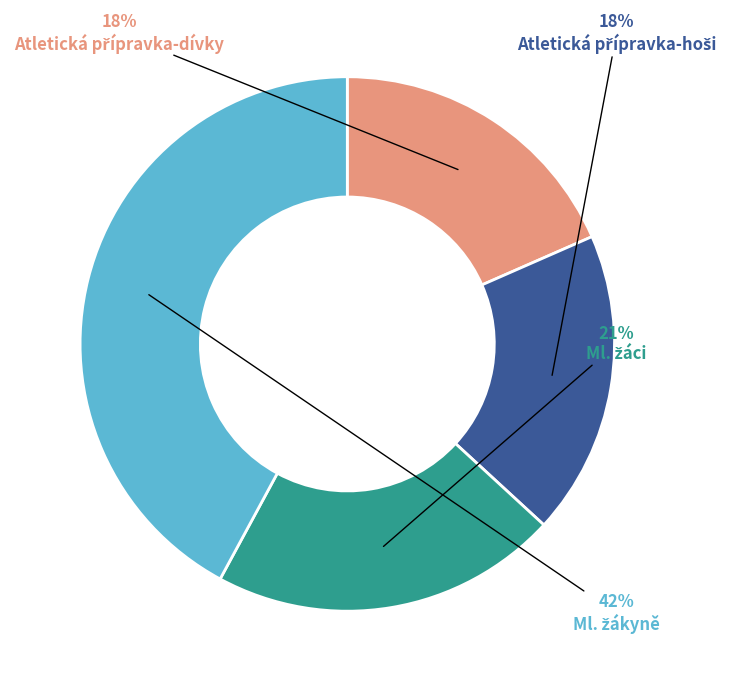

To the nearest percent, what is the average slice percentage?

25%